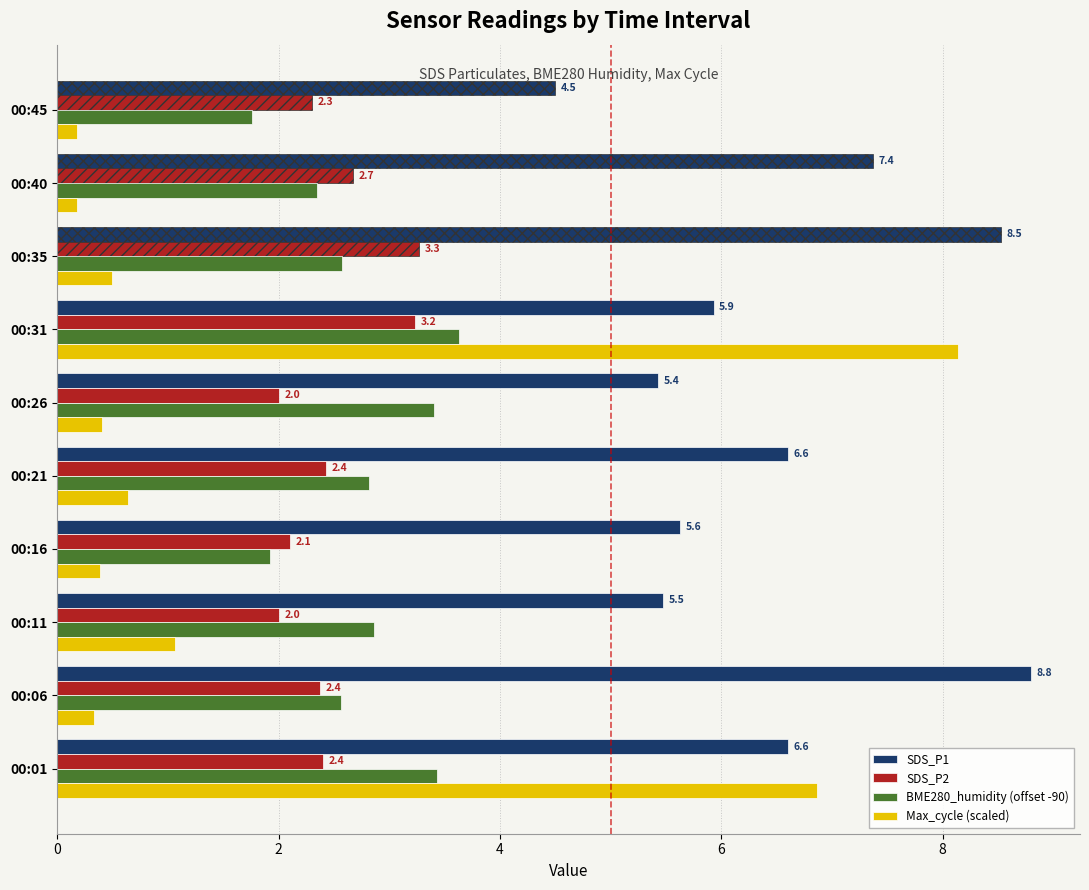

Is it true that SDS_P1 equals 12.1 at 00:35?

False